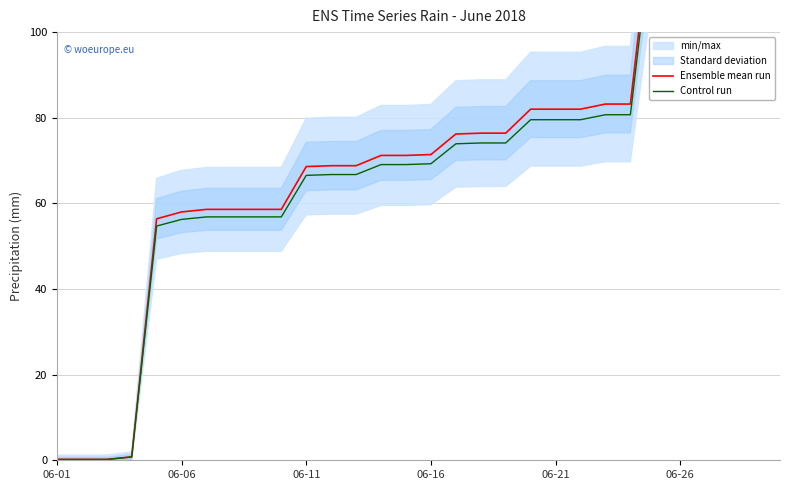

At how many categories does at least one series exceed 57?

25